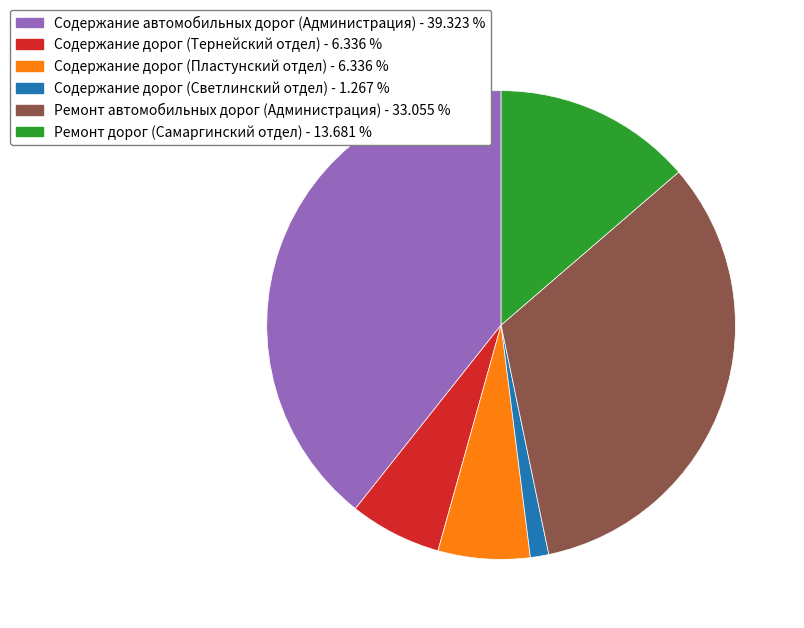

Is the sum of Содержание дорог (Пластунский отдел) and Ремонт автомобильных дорог (Администрация) greater than half?

No